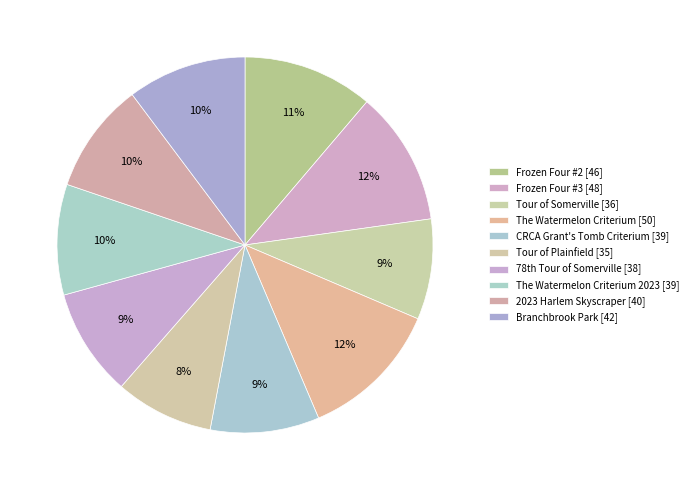

How many segments does this pie chart have?

10